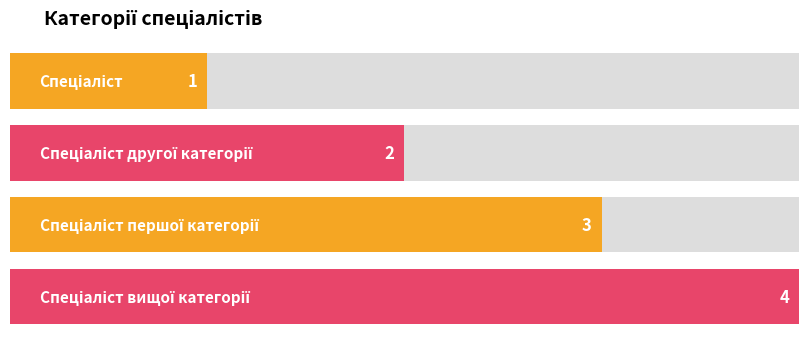

Which label corresponds to the smallest value in the chart?

Спеціаліст